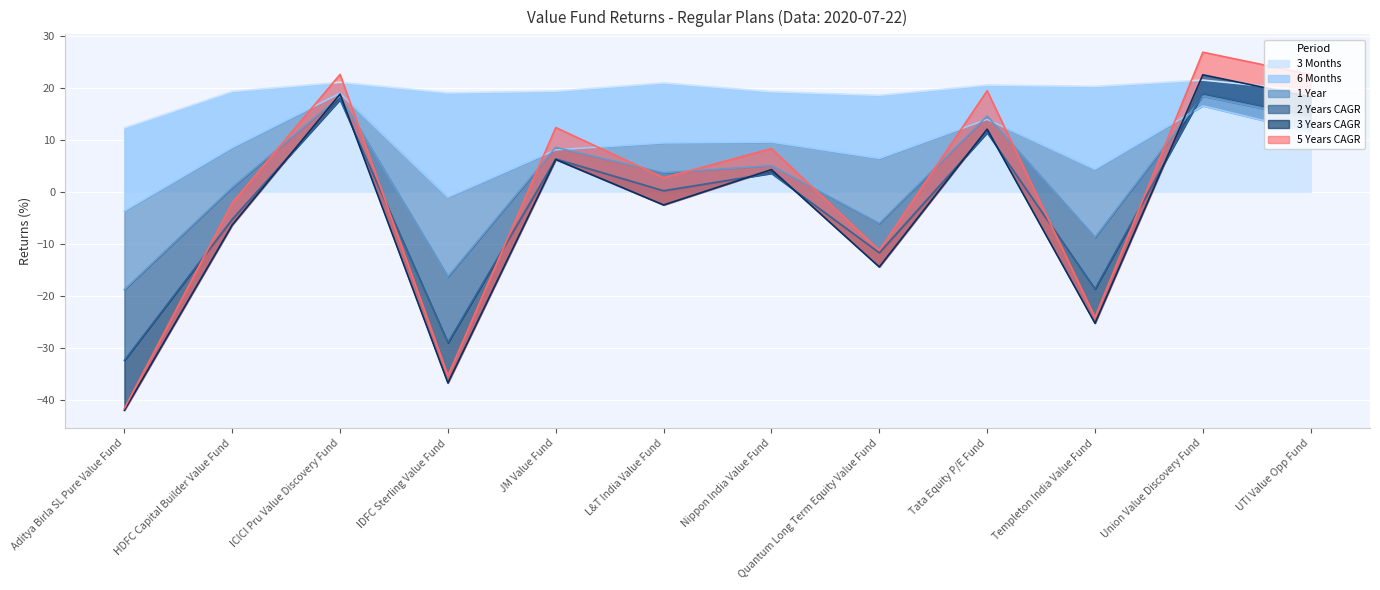

Where does the 3 Years CAGR series first go above 0?

ICICI Pru Value Discovery Fund